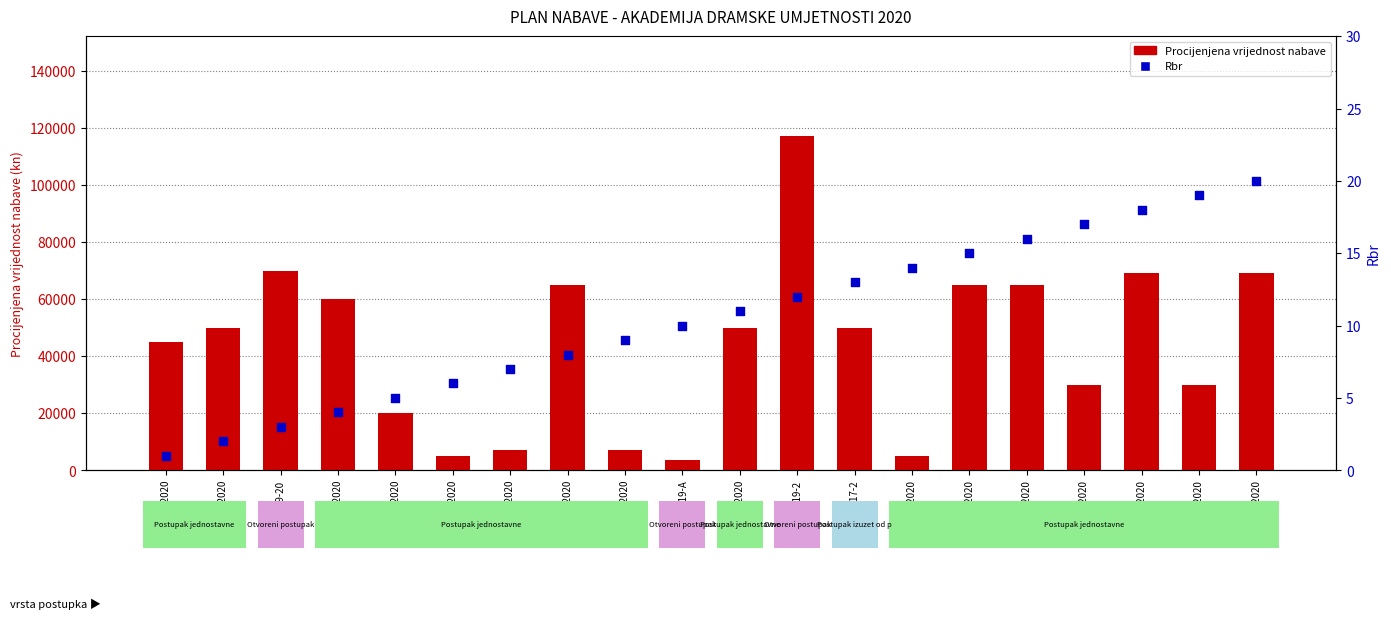

Which series has the largest total across all categories?

Procijenjena vrijednost nabave